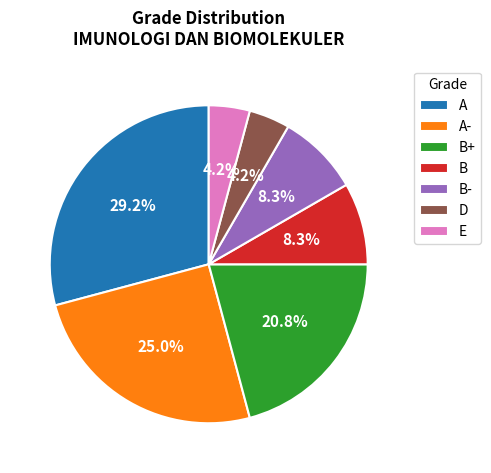

To the nearest percent, what is the difference between the B and D slice percentages?

4%